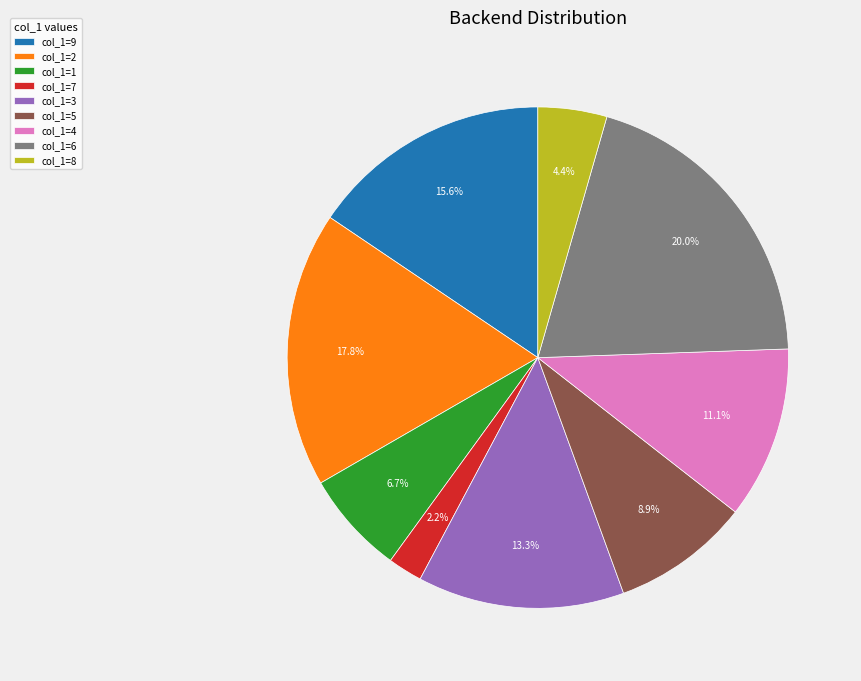

Does any single category account for the majority?

No